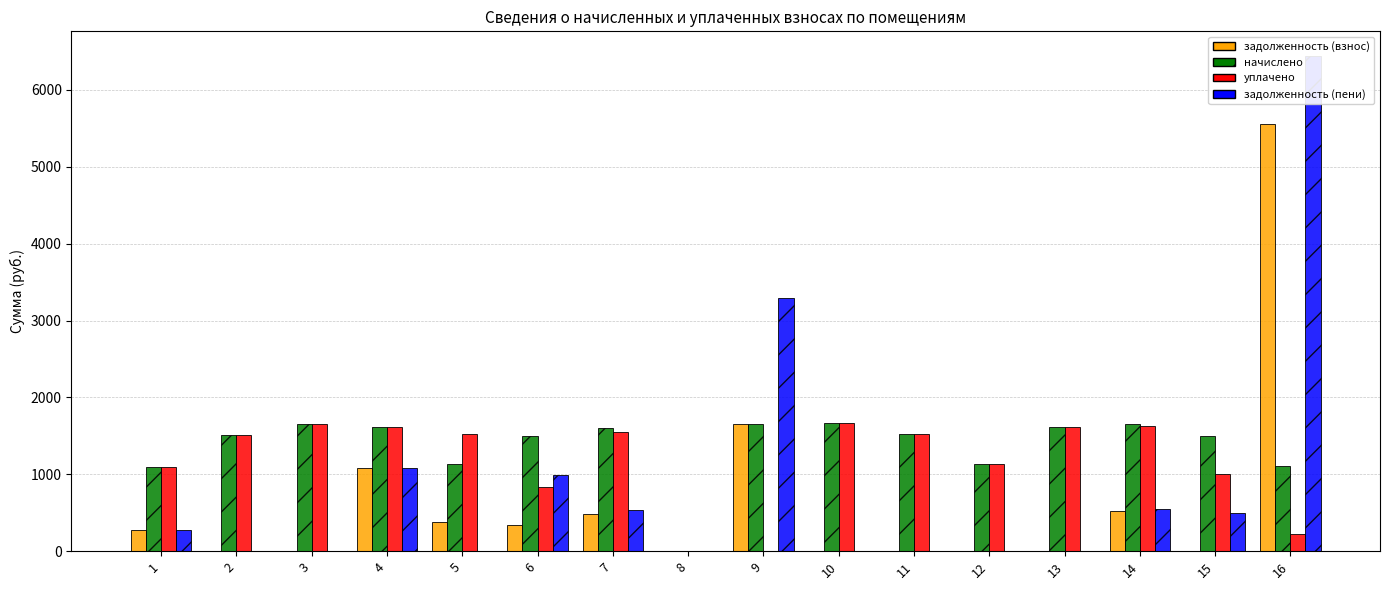

True or false: задолженность (взнос) has a value of -3586.5 at 3.

False